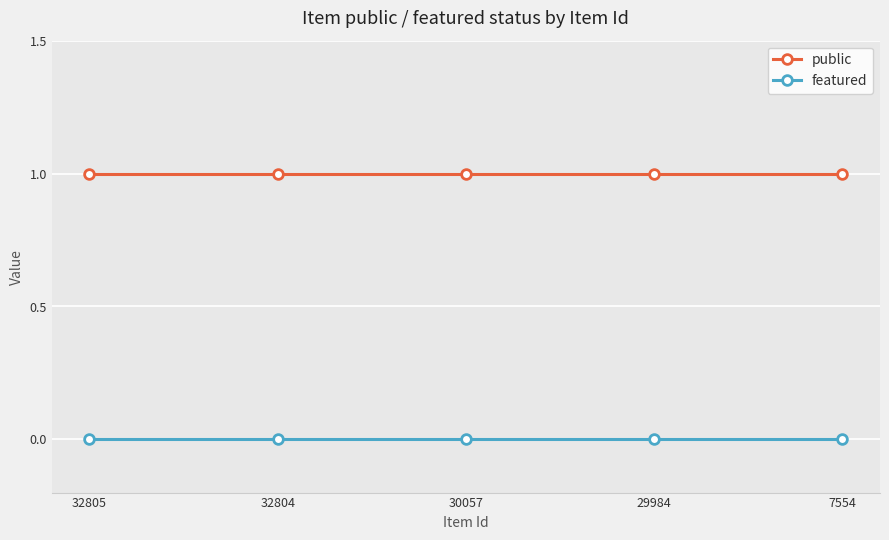

What is the average value of the public series?

1